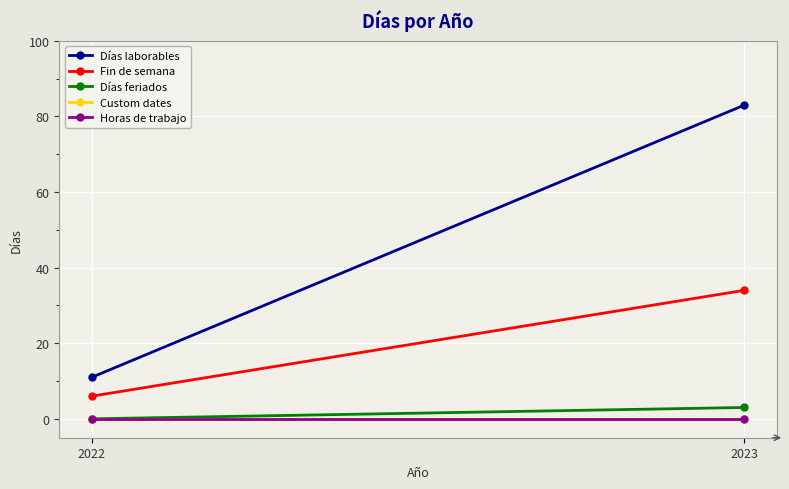

Is the value of Fin de semana at 2022 greater than the value of Horas de trabajo at 2023?

Yes